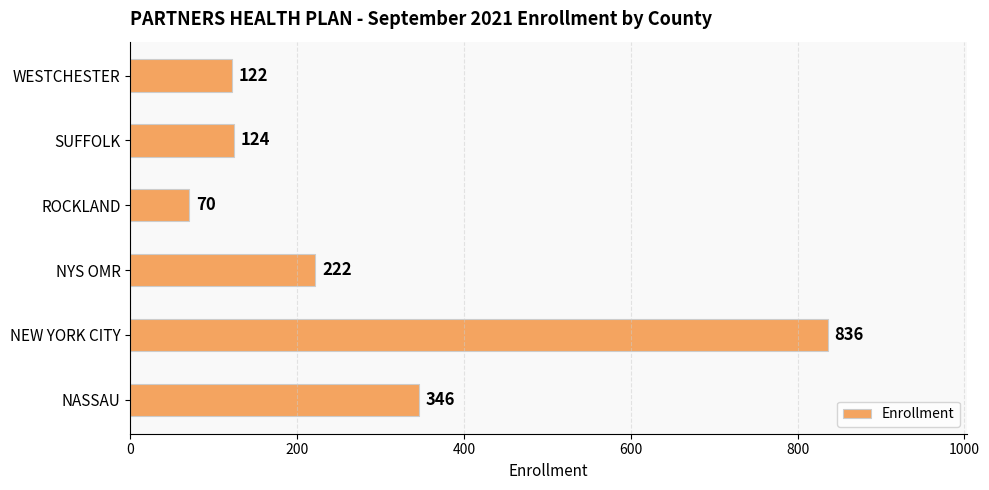

Is it true that the value at NEW YORK CITY is 496?

False